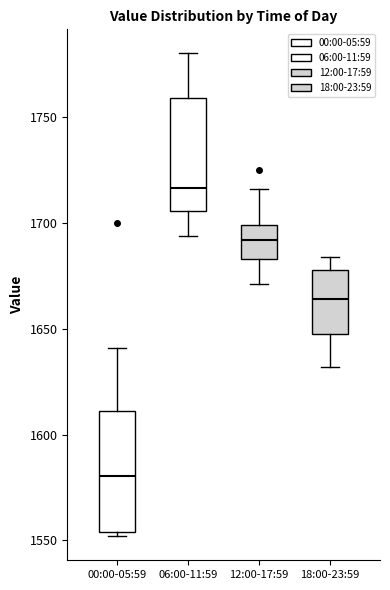

Which box's median line is the lowest?

00:00-05:59